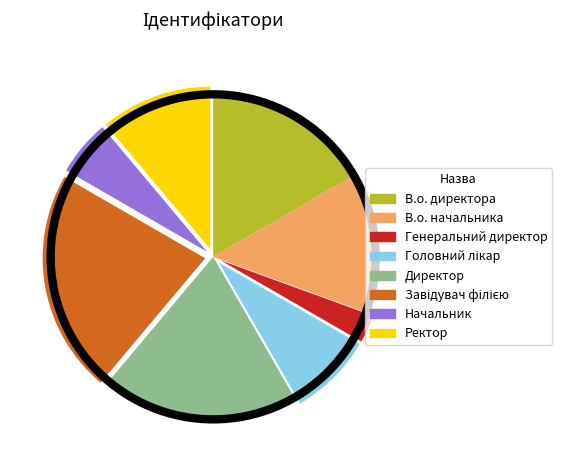

What is the ratio of the value at Начальник to the value at Генеральний директор?

2.0